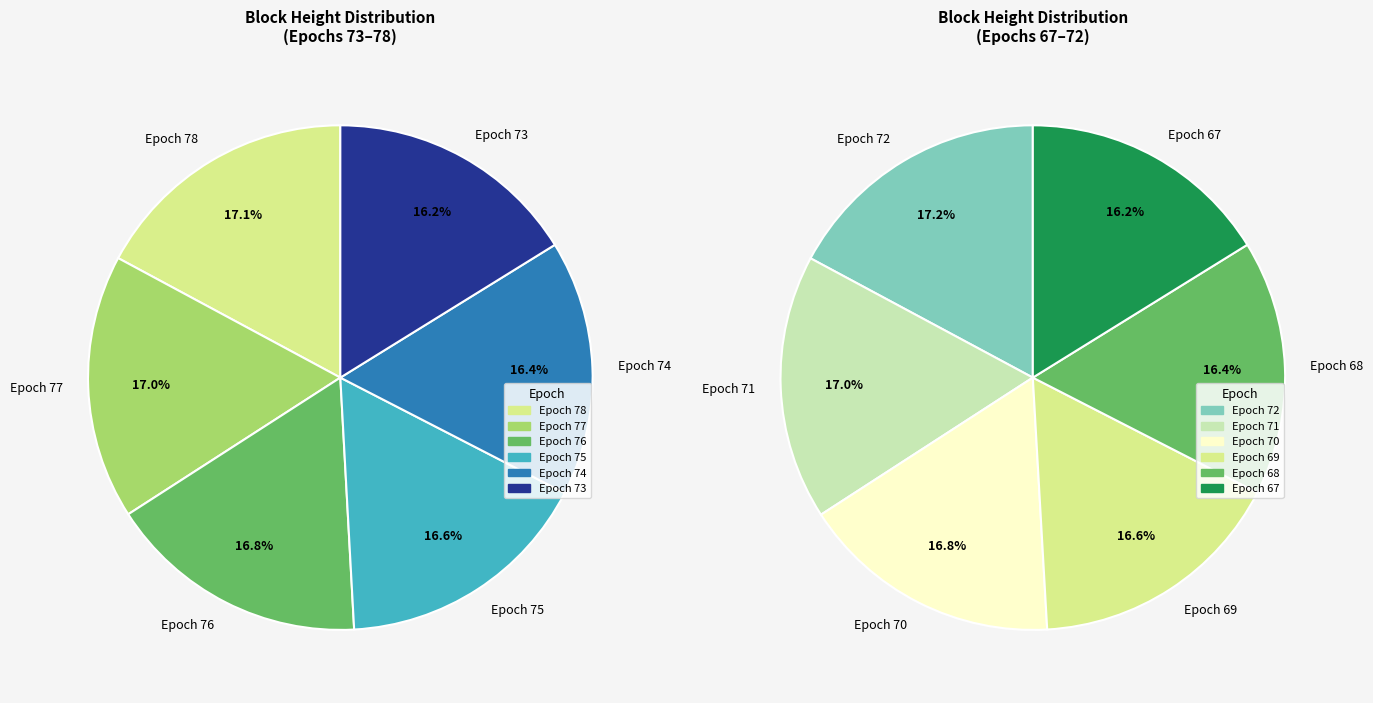

Which category has the smallest portion of the pie?

Epoch 67